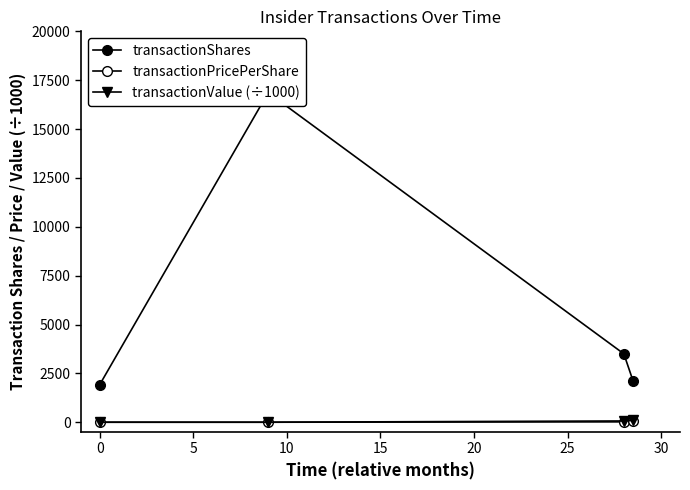

Between −5 and 10, which series saw the biggest shift?

transactionShares